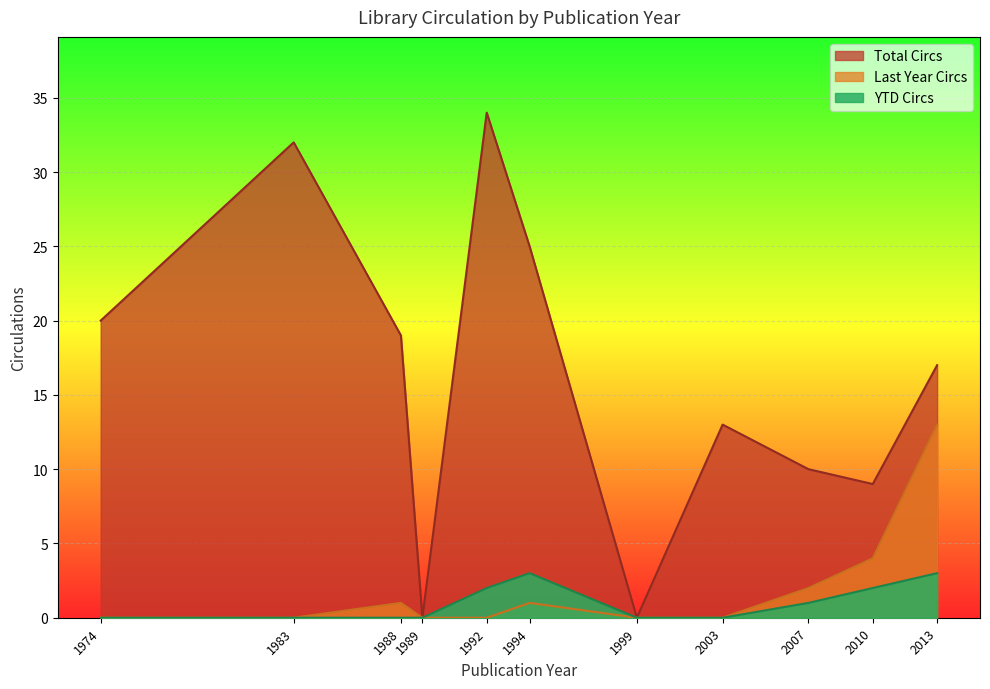

Is it true that Total Circs equals -22 at 1989?

False